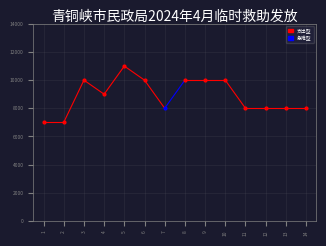

At which category does the chart reach its peak across all series?

5